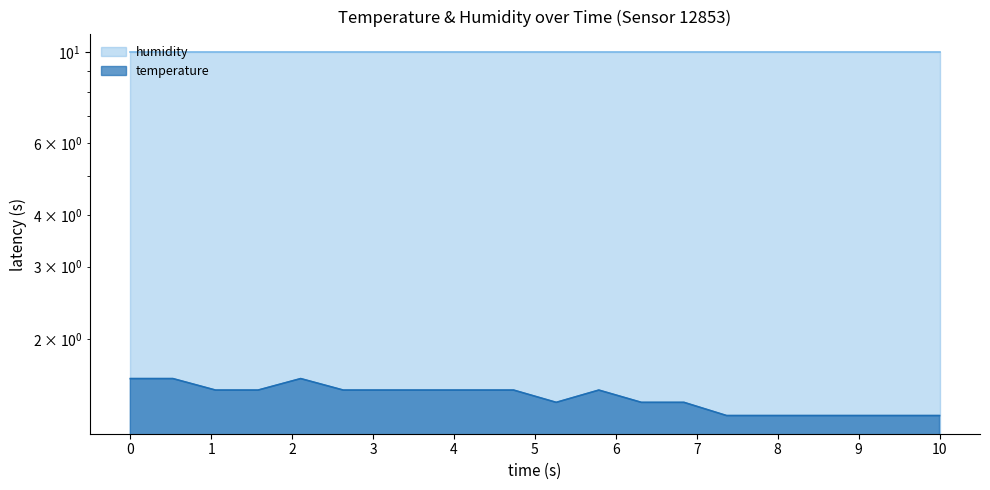

What is the change in value from 00:11 to 00:43?

-0.3